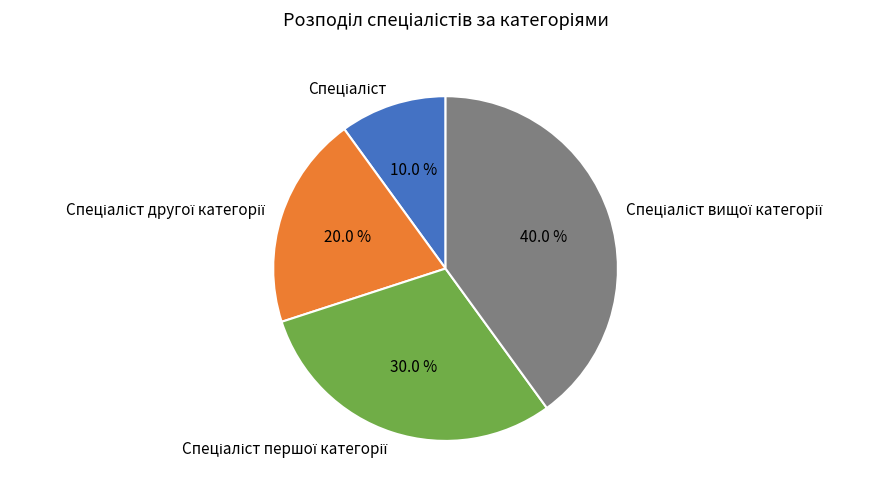

Is there a majority slice in this chart?

No